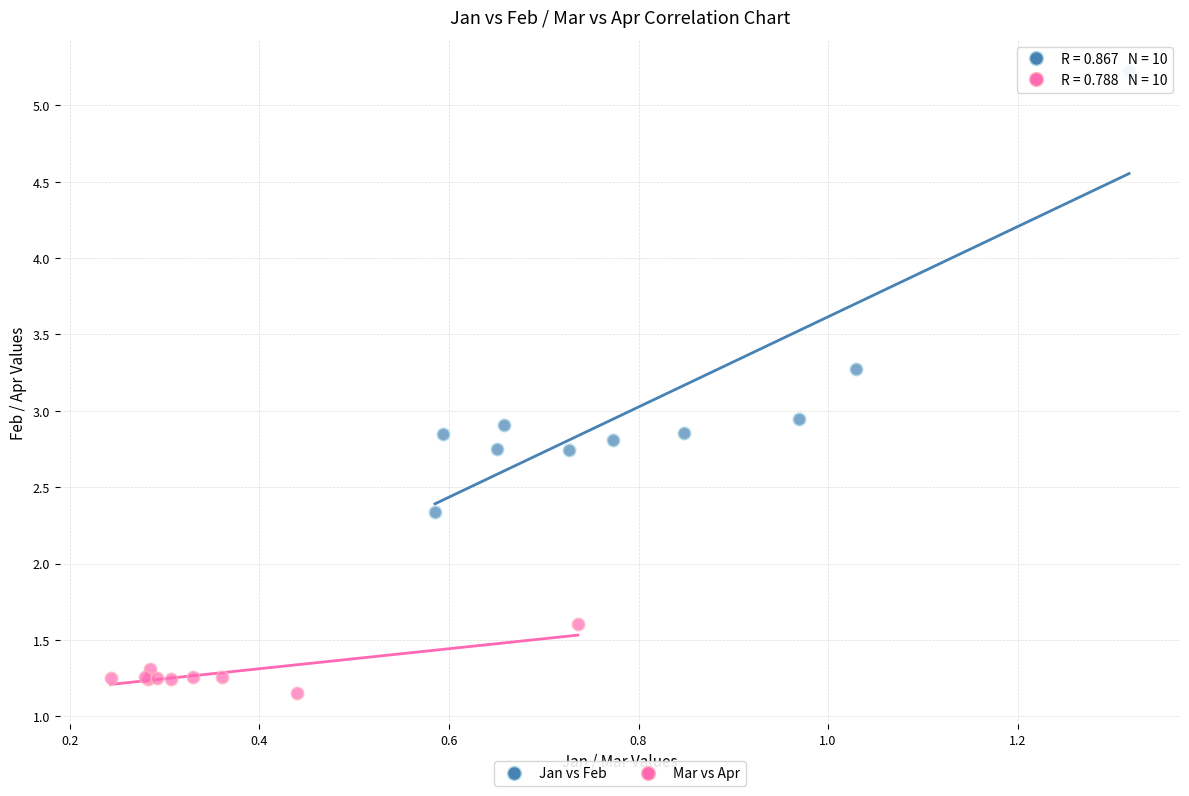

Which series reaches the maximum Y coordinate?

Jan vs Feb